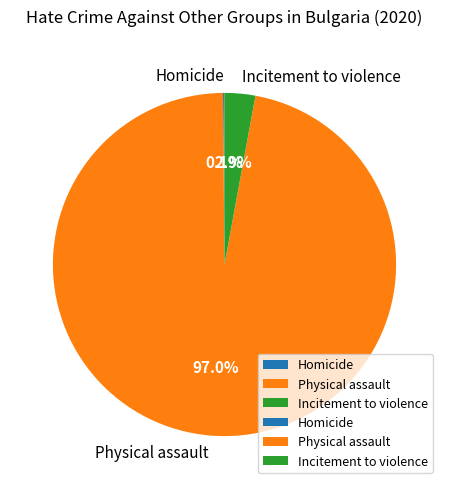

Does any single category account for the majority?

Yes